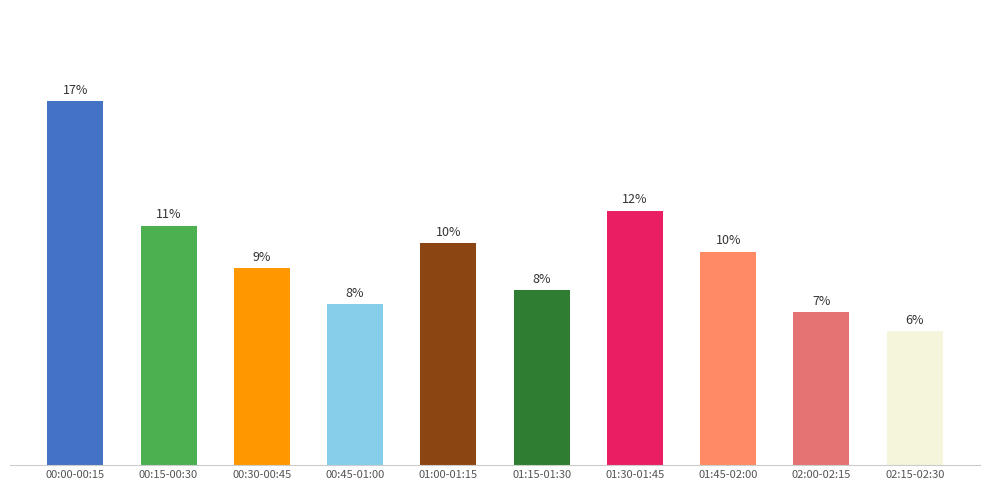

Rank the categories by value from highest to lowest.

00:00-00:15, 01:30-01:45, 00:15-00:30, 01:00-01:15, 01:45-02:00, 00:30-00:45, 01:15-01:30, 00:45-01:00, 02:00-02:15, 02:15-02:30